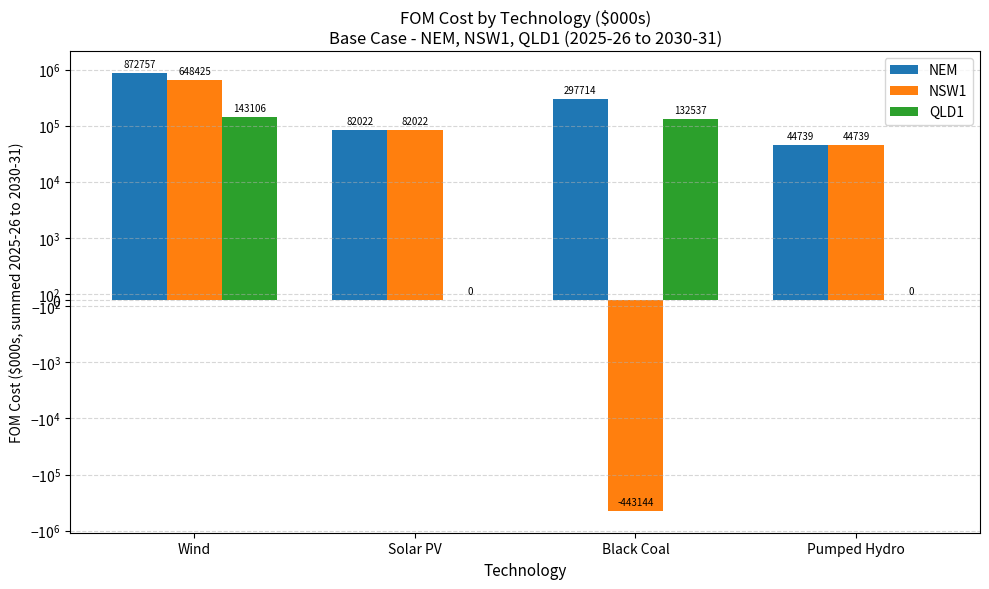

What is the difference between the maximum and second lowest values in the QLD1 series?

143106.1